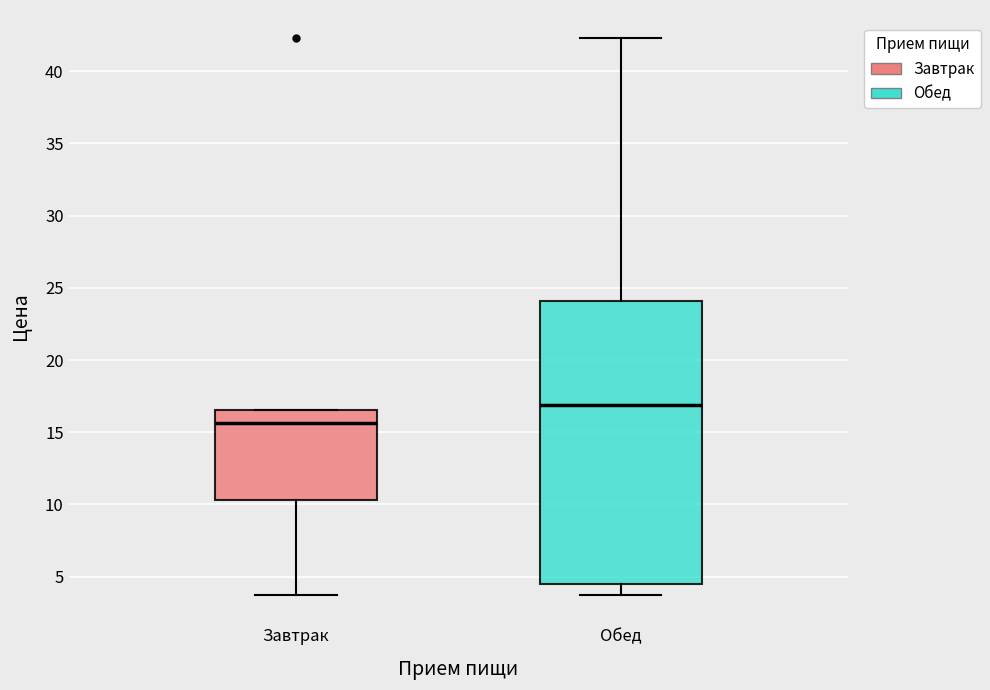

Which box is the tallest, from its lower edge to its upper edge?

Обед